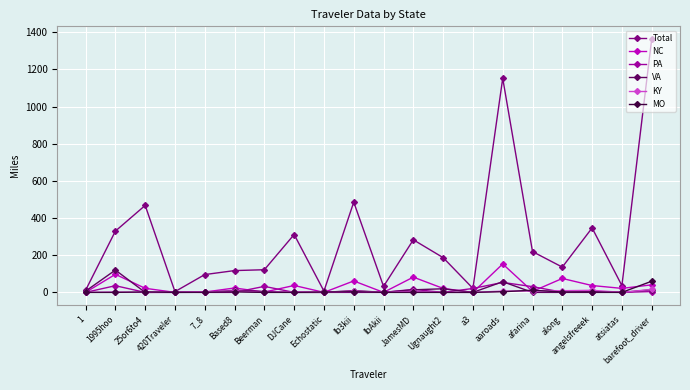

What is the sum of all PA values?

199.7